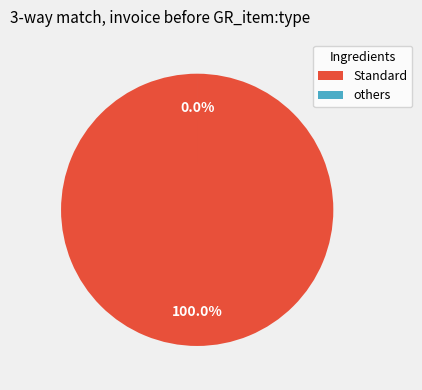

Count the number of slices in the pie.

2